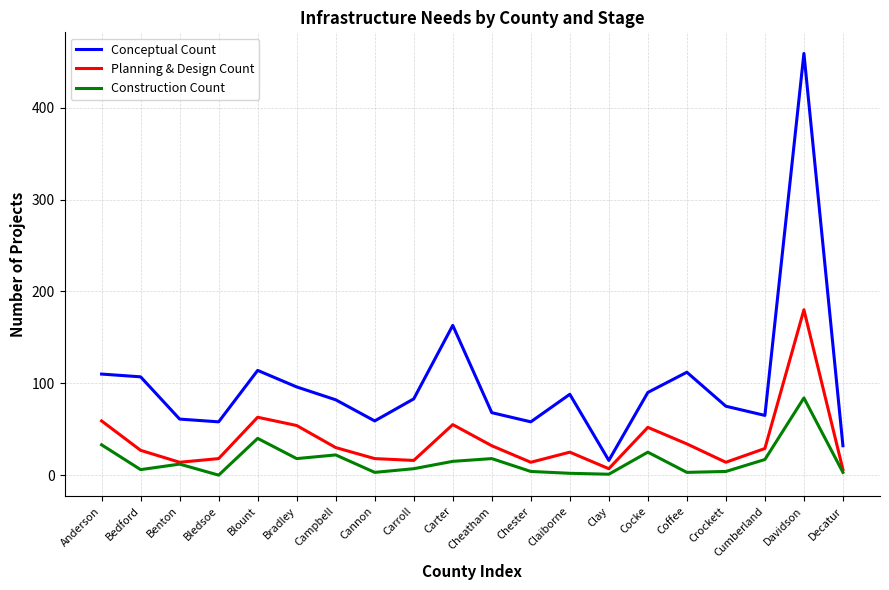

Is this an area chart (filled region under the line)?

No